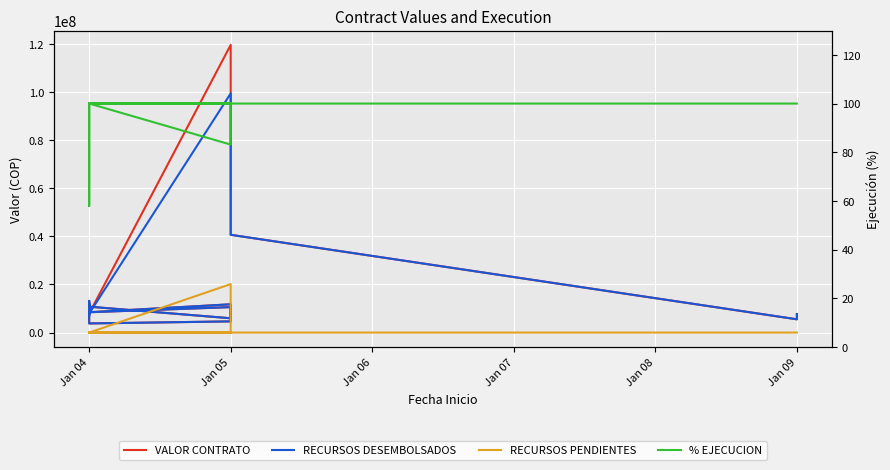

True or false: % EJECUCION has a value of 175.6 at Jan 04.

False